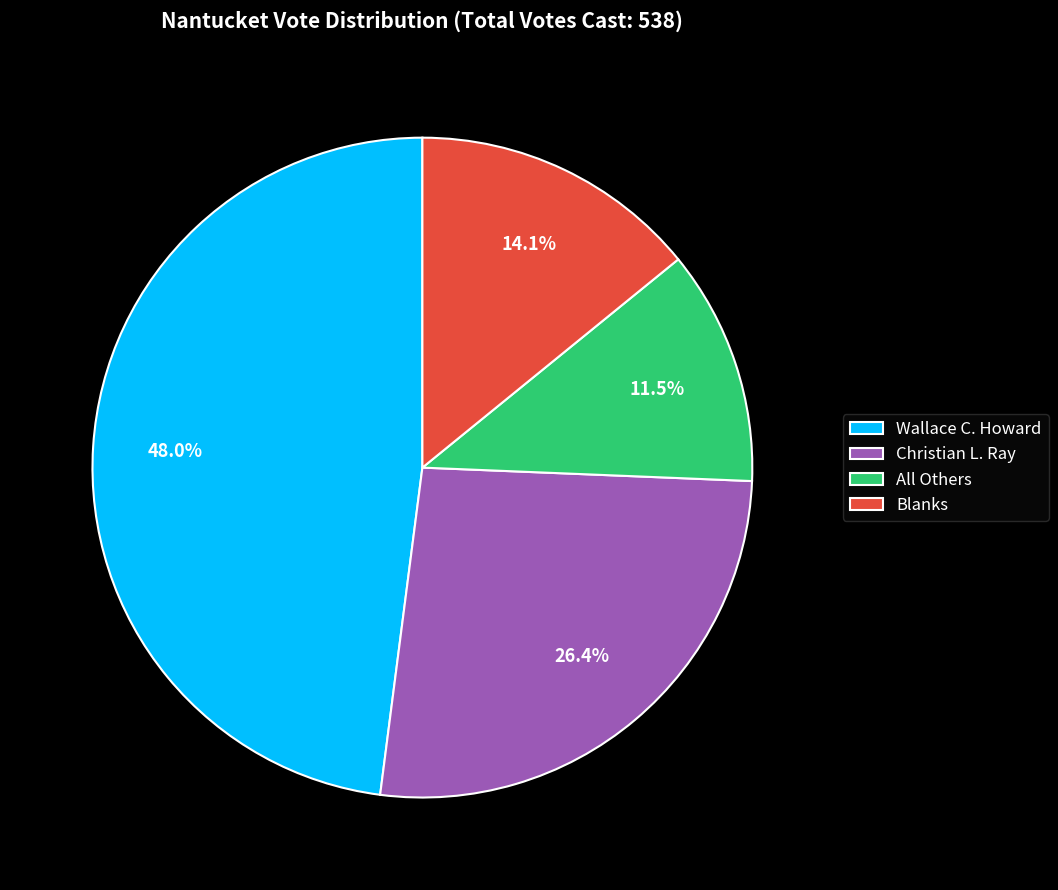

To the nearest percent, what is the difference between the largest and smallest slice percentages?

36%